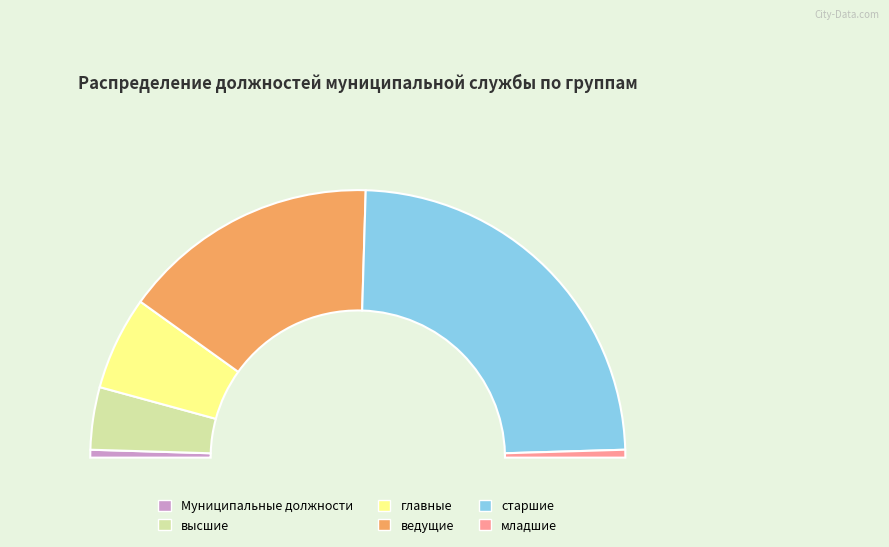

Count the number of slices in the pie.

6